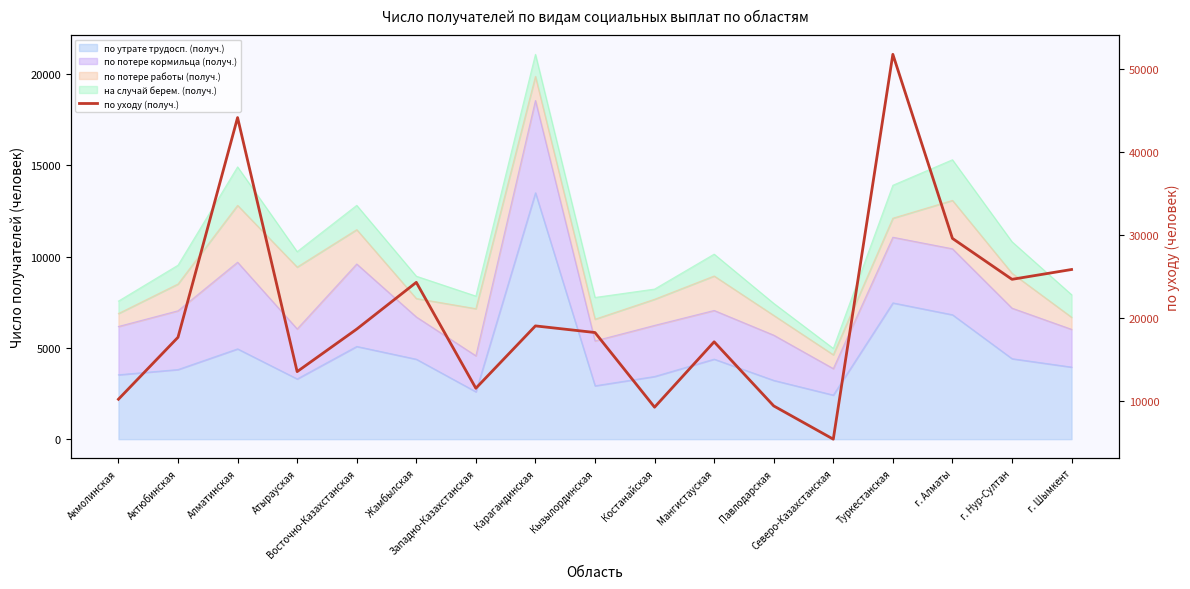

What is the average value?

20668